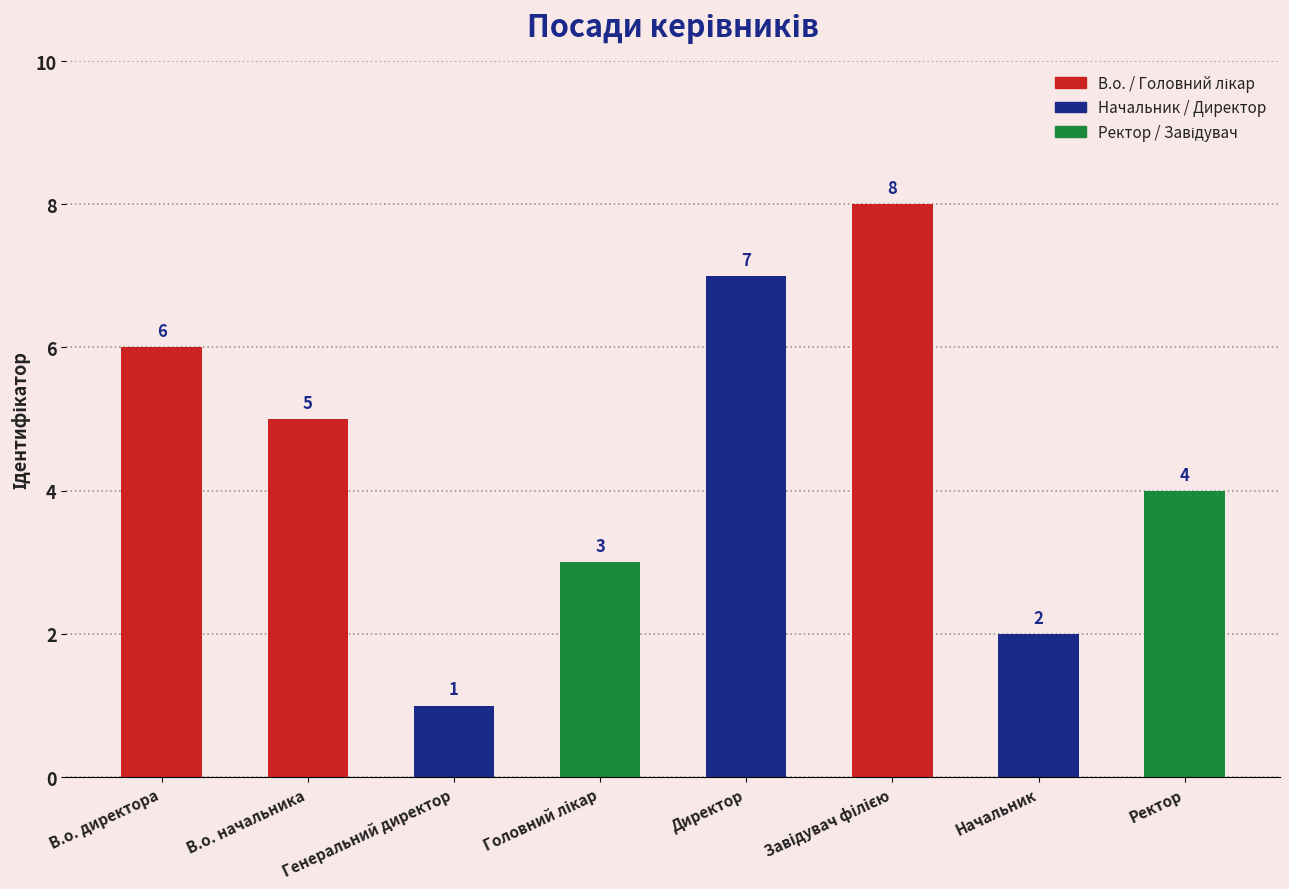

Approximately how many times larger is the value at Ректор compared to В.о. начальника?

0.8